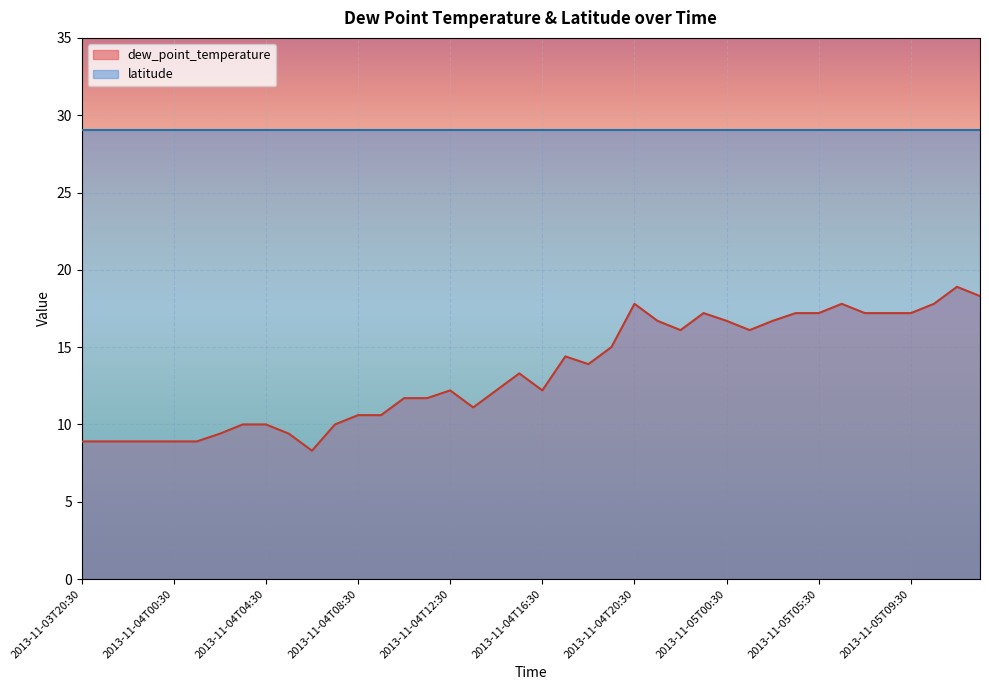

What is the difference between the values at 2013-11-04T04:30 and 2013-11-04T08:30?

0.6